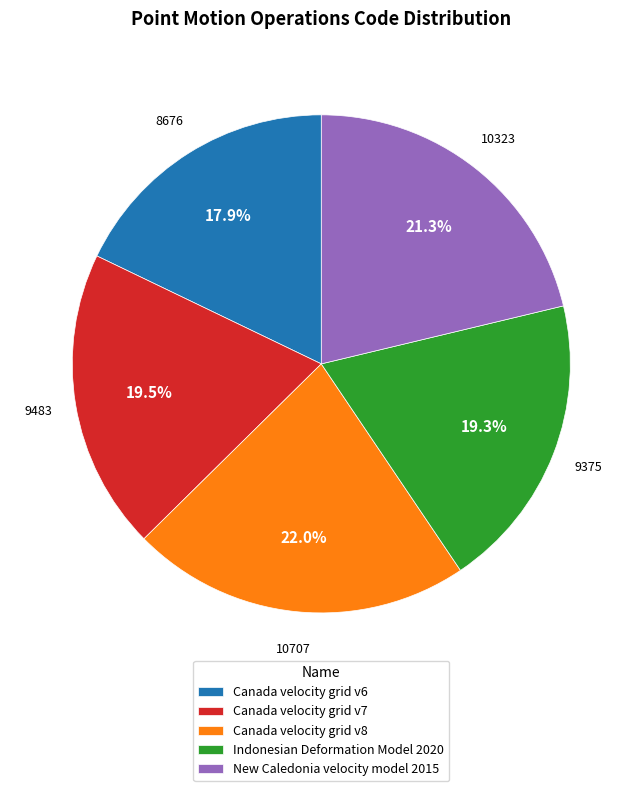

True or false: Canada velocity grid v6 accounts for 18% of the total.

True